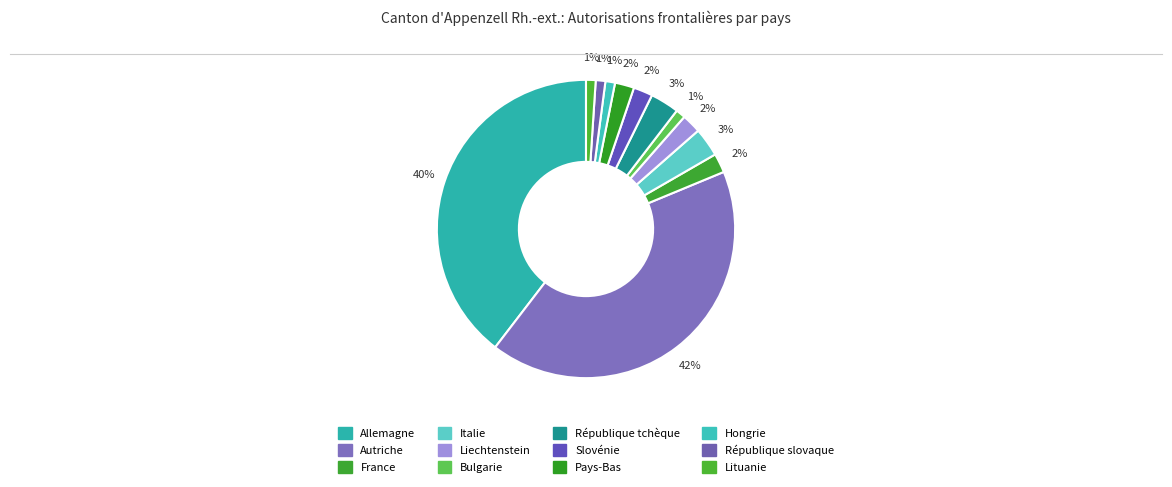

How many segments does this pie chart have?

12